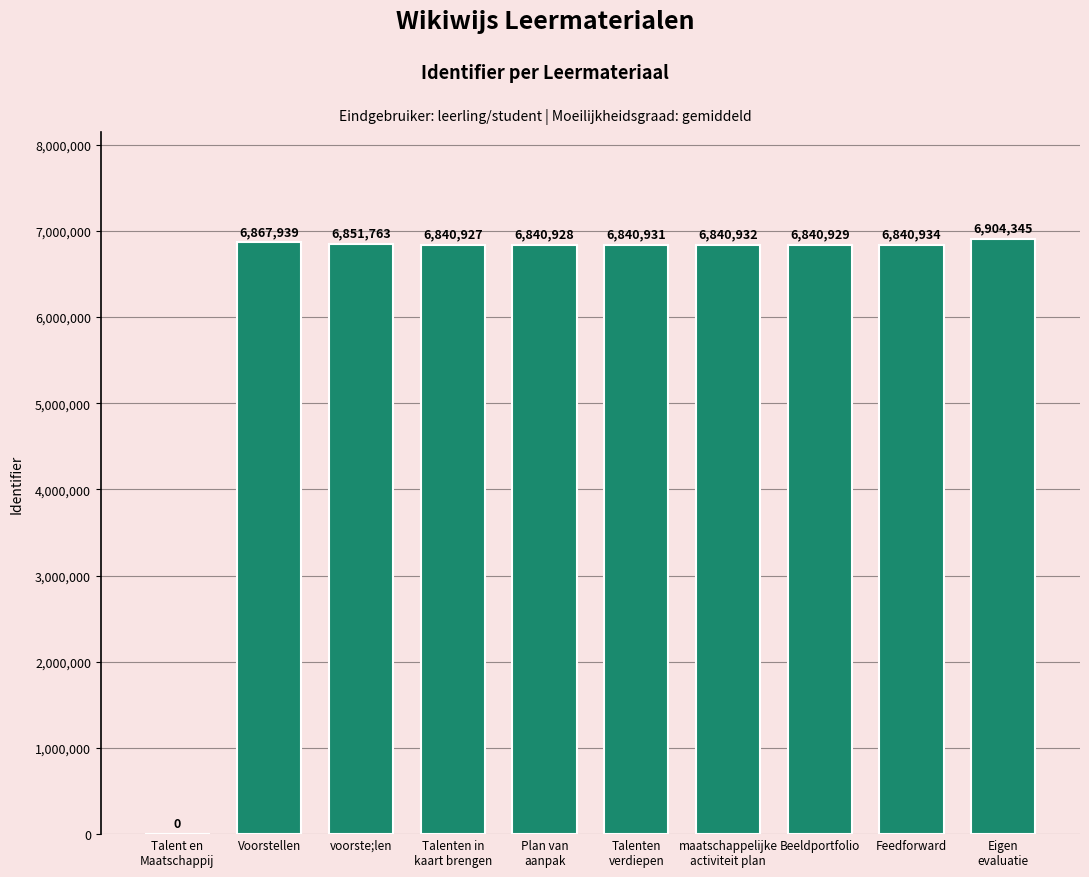

At which label does the data first exceed 6840932?

Voorstellen